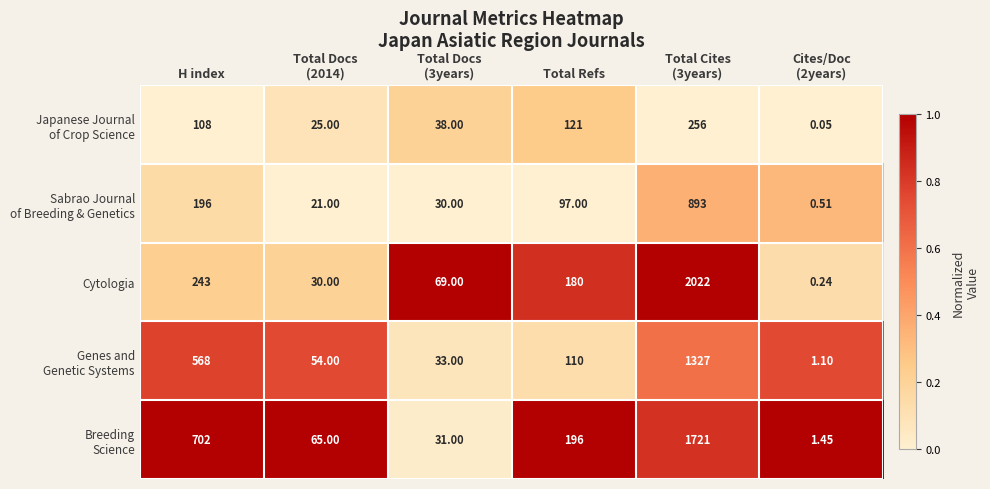

Which series has the widest spread of values?

Cytologia